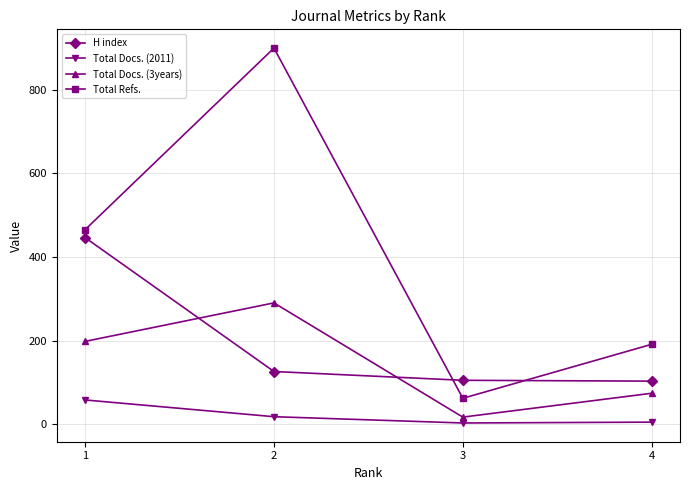

True or false: Total Docs. (3years) and Total Refs. cross at least once.

False